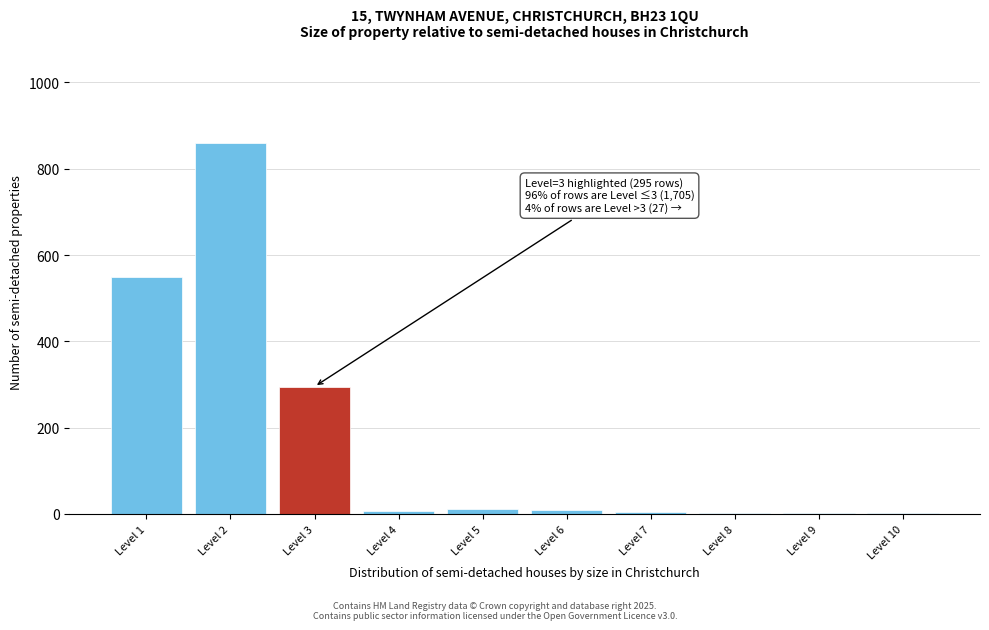

What is the sum of all values?

1743